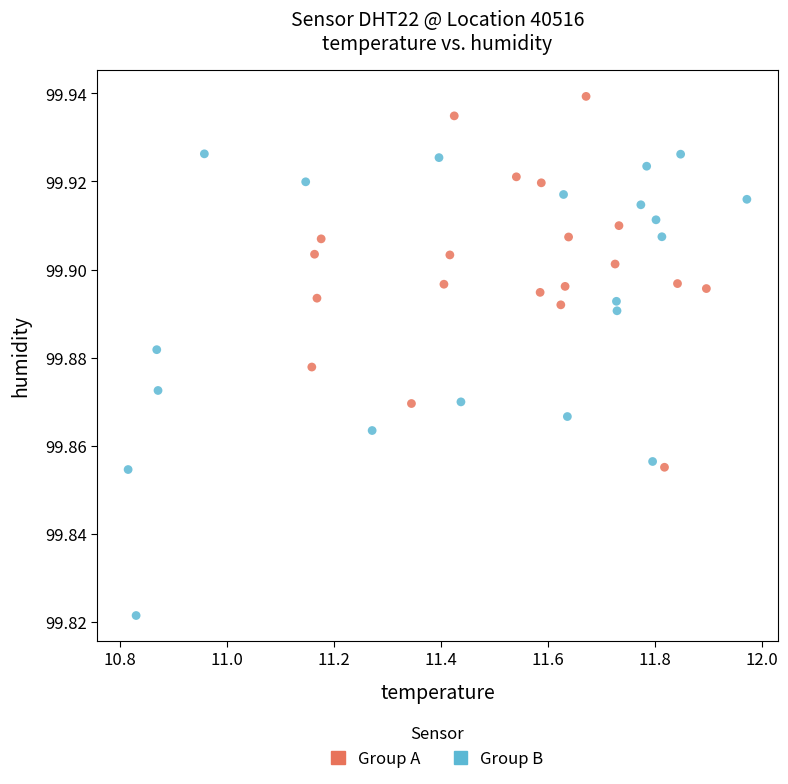

Which series contains the highest Y value?

Group A